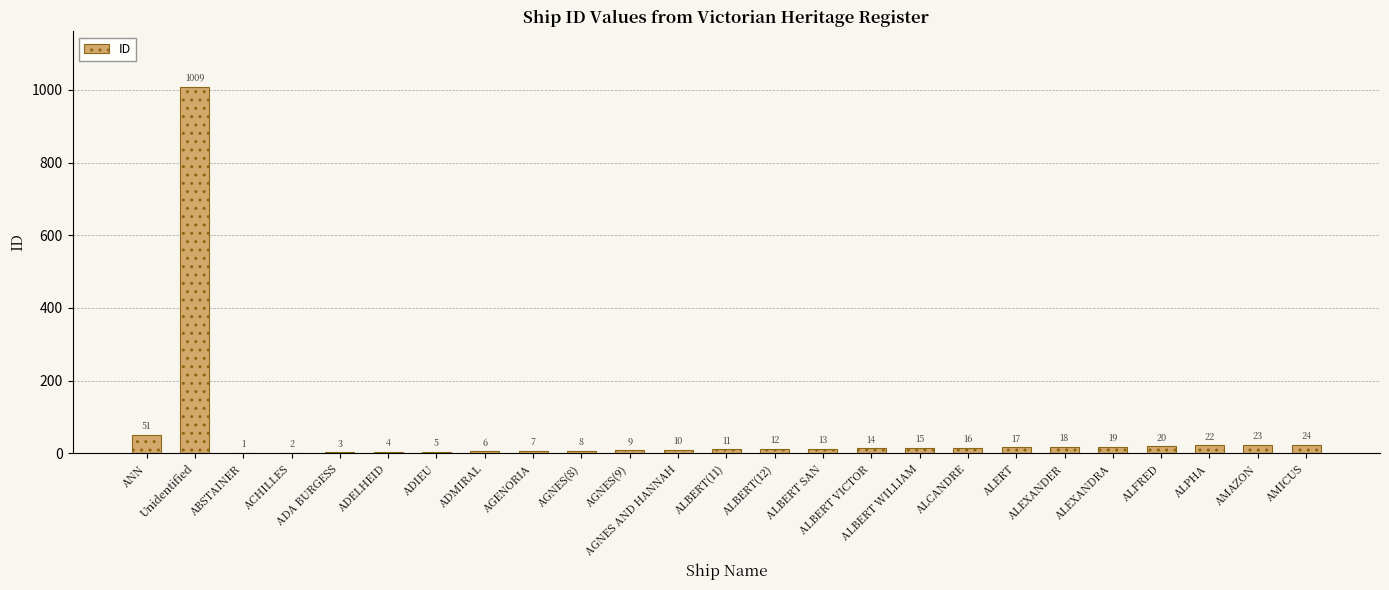

What is the maximum value shown in the chart?

1009